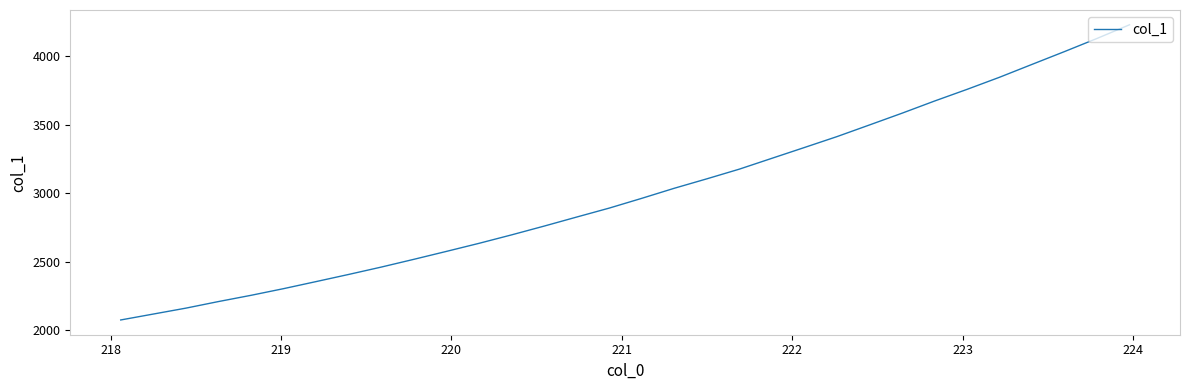

What is the difference between the maximum and minimum values?

2156.3